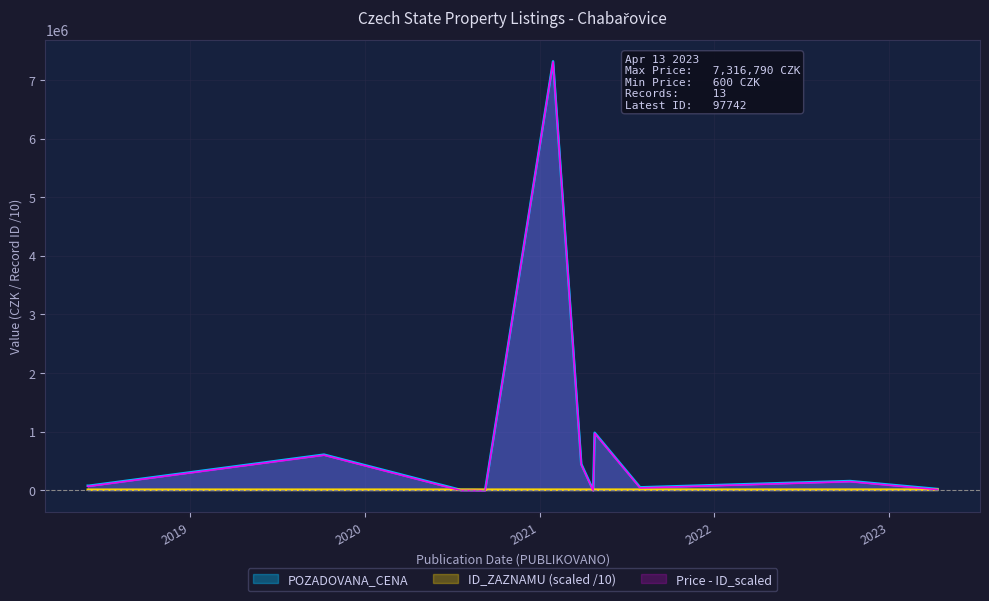

What is the average value of the POZADOVANA_CENA series?

748991.5